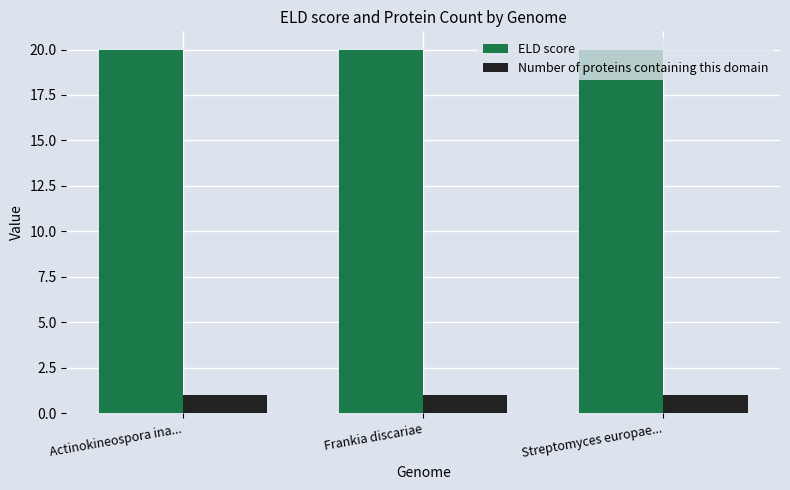

Is it true that ELD score equals 20 at Actinokineospora ina...?

True